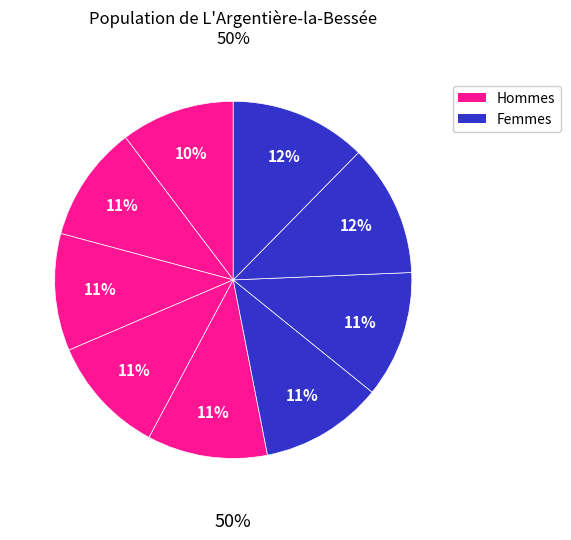

Does any single category account for the majority?

No